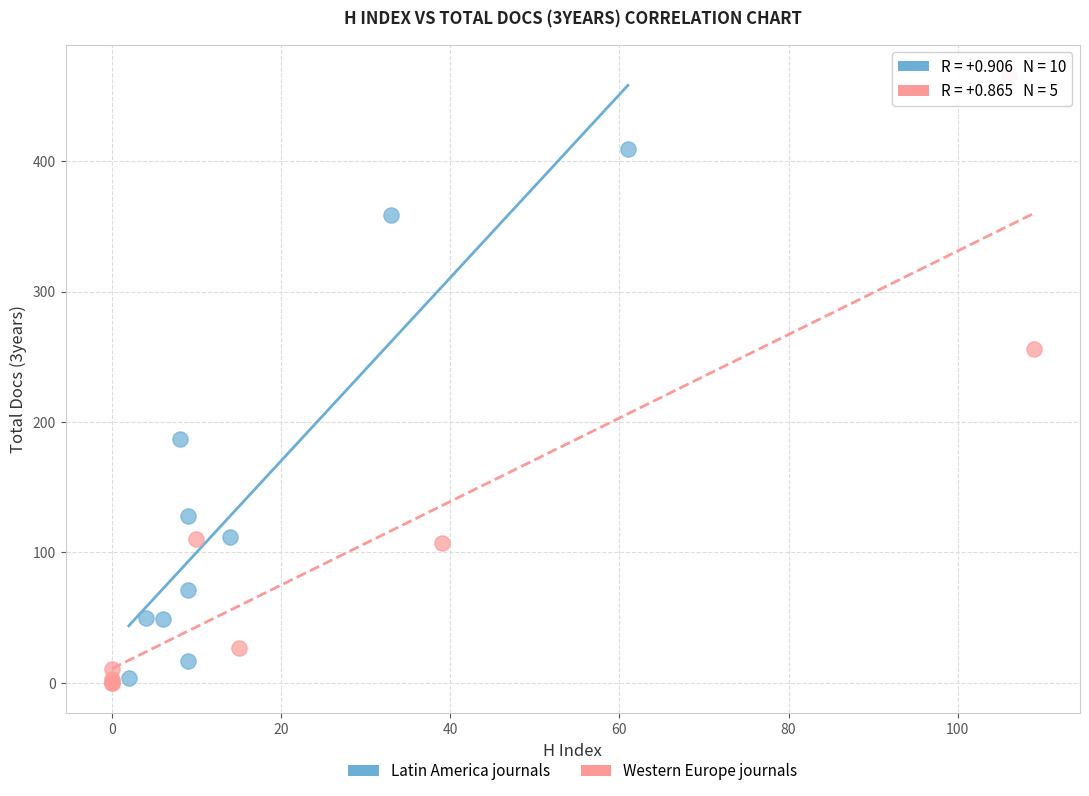

Which series has the largest Y range (max minus min)?

Western Europe journals